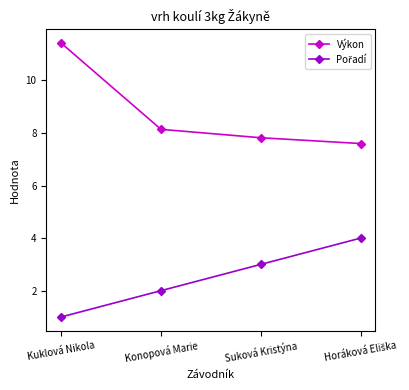

What is the label of the 2nd point from the left?

Konopová Marie